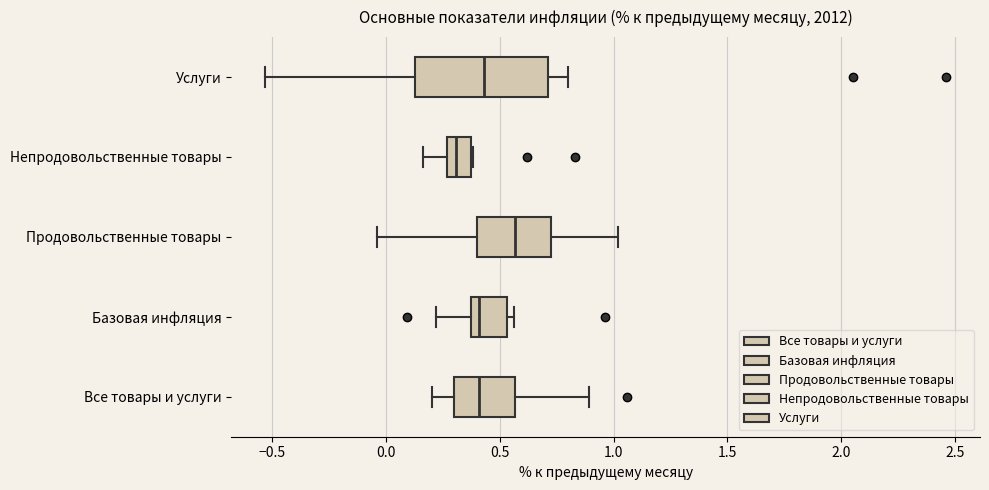

Which box has the furthest to the right median line?

Продовольственные товары